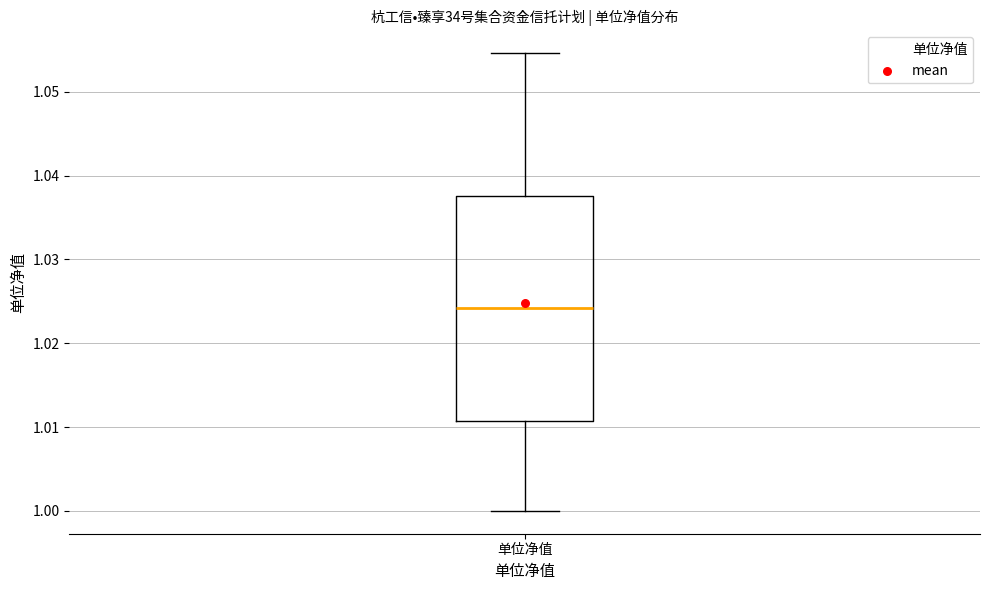

Read this box plot against the y-axis: the position of the median line, the range covered by the box, and the ends of both whiskers. The values are not printed on the chart, so give them approximately, as read against the axis.

median 1.024, box 1.011 to 1.038, whiskers 1.000 to 1.055